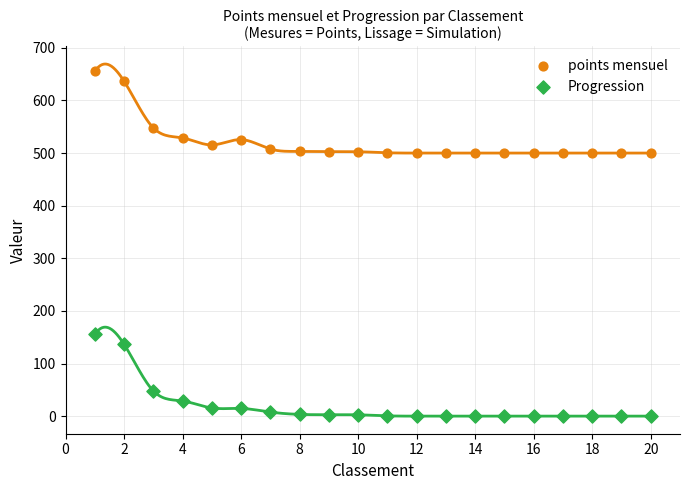

In the points mensuel series, what Y value is closest to 577?

548.0